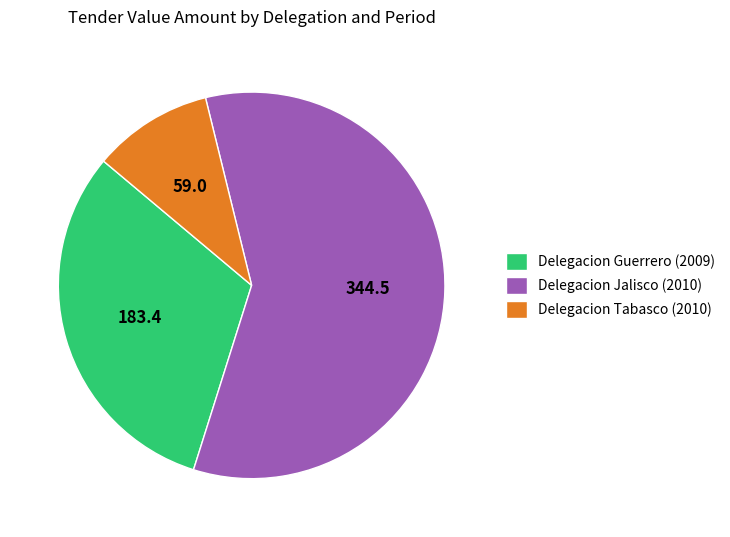

The Delegacion Tabasco (2010) slice represents 10% of the pie. True or false?

True